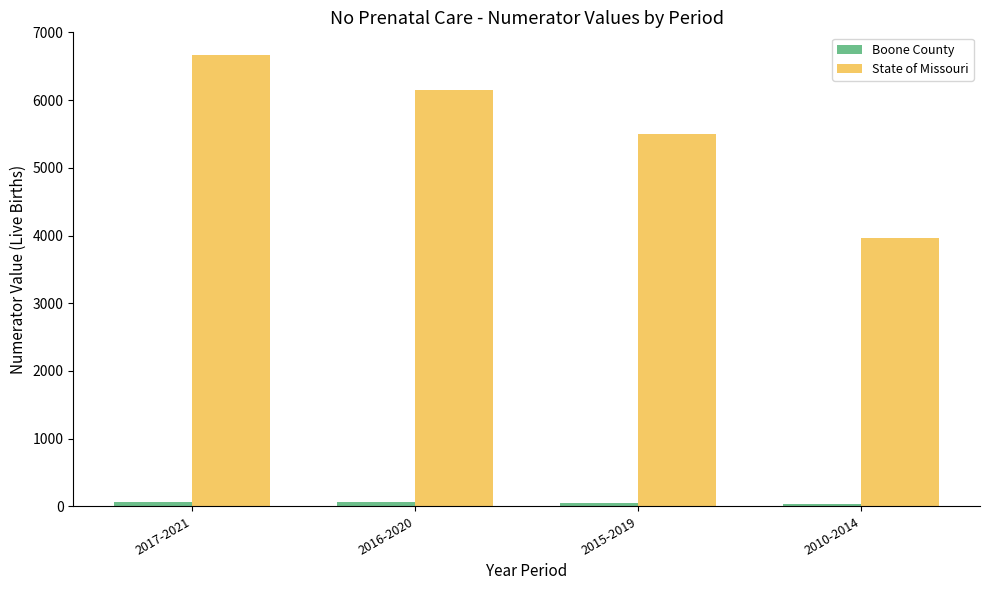

What is the maximum value shown in the chart?

6669